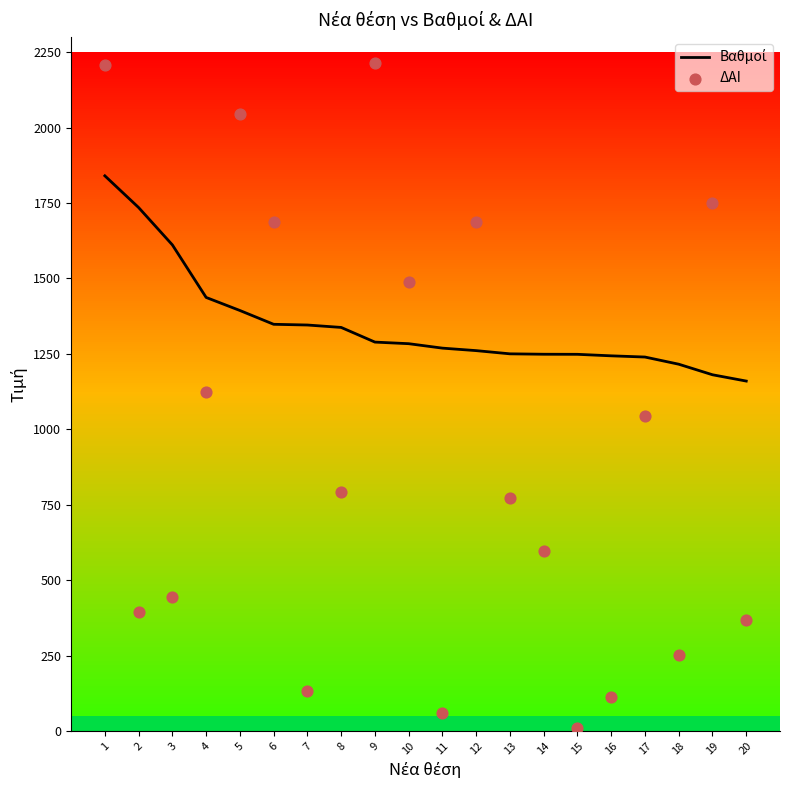

Which series has the largest total across all categories?

Βαθμοί